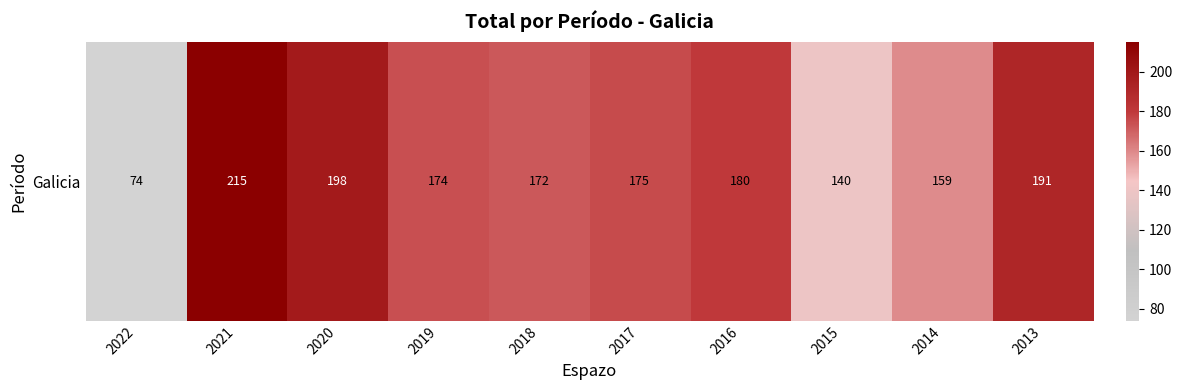

What is the average value?

168